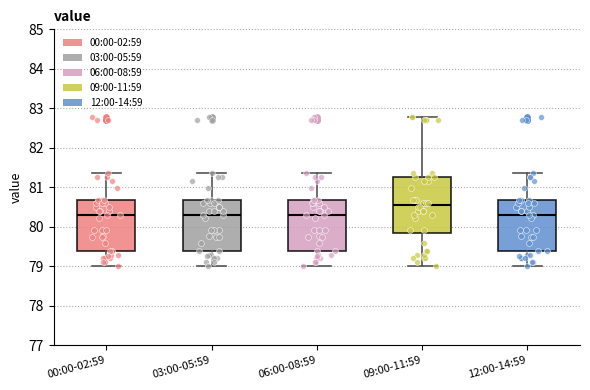

Reading left to right, read every box against the y-axis: the position of its median line, the range the box covers, and the ends of its whiskers. The values are not printed on the chart, so give them approximately, as read against the axis.

00:00-02:59: median 80.3, box 79.4 to 80.7, whiskers 79.0 to 81.4
03:00-05:59: median 80.3, box 79.4 to 80.7, whiskers 79.0 to 81.4
06:00-08:59: median 80.3, box 79.4 to 80.7, whiskers 79.0 to 81.4
09:00-11:59: median 80.5, box 79.8 to 81.3, whiskers 79.0 to 82.8
12:00-14:59: median 80.3, box 79.4 to 80.7, whiskers 79.0 to 81.4